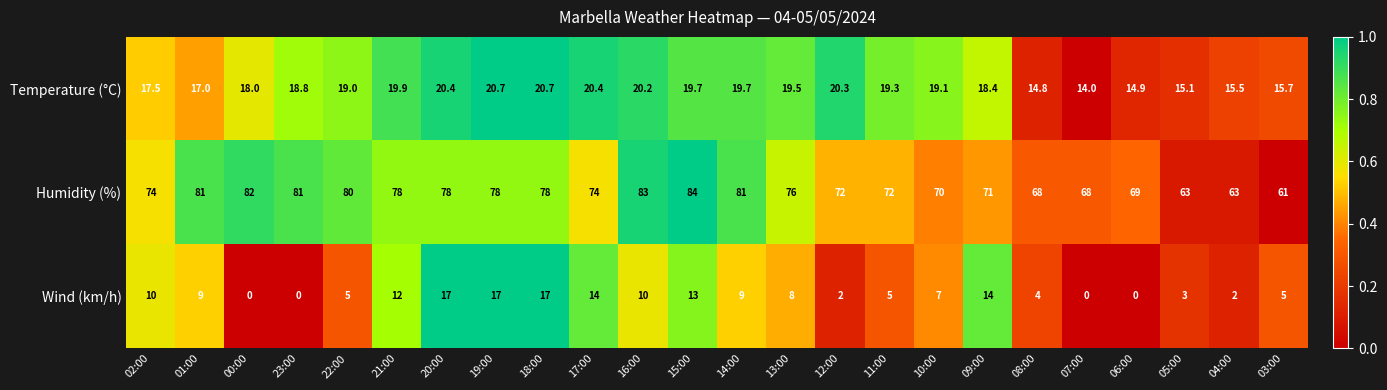

Is it true that Humidity (%) equals 78.0 at 19:00?

True